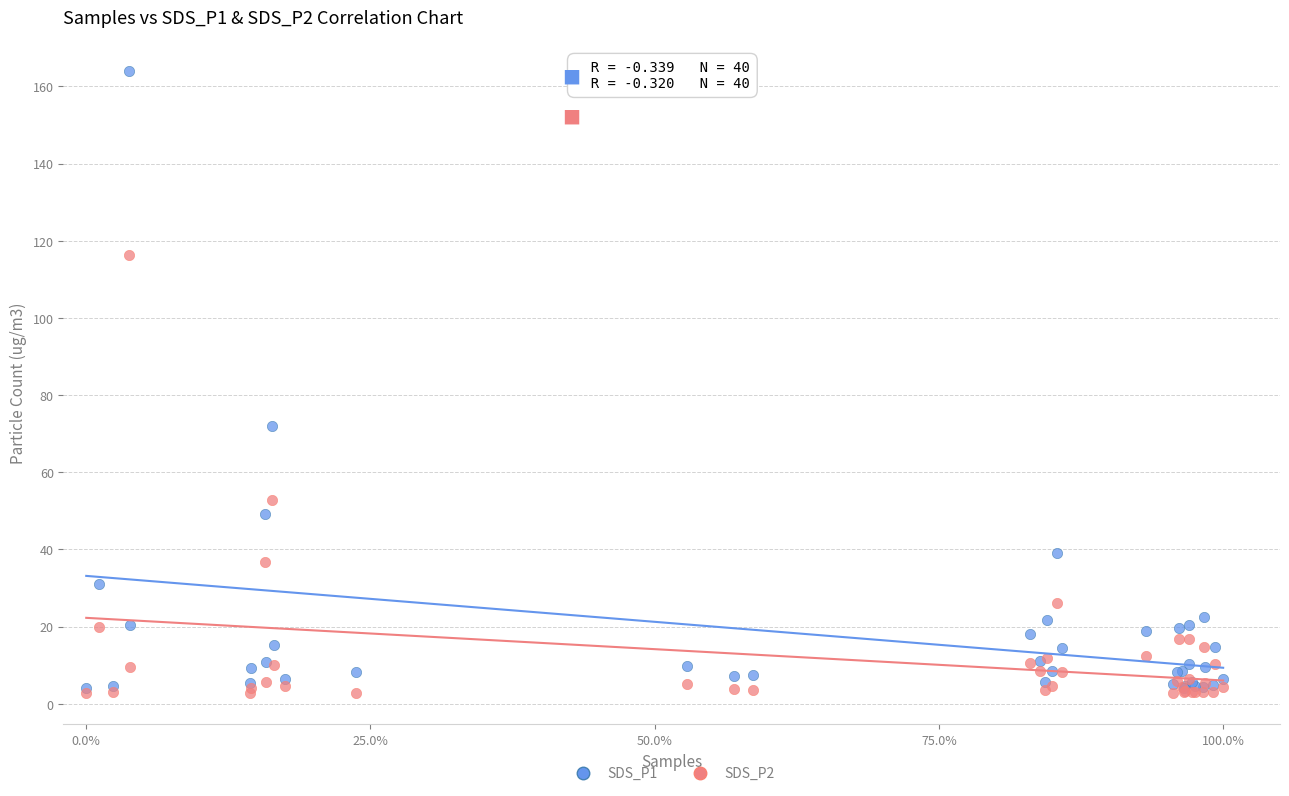

Which series reaches the maximum Y coordinate?

SDS_P1